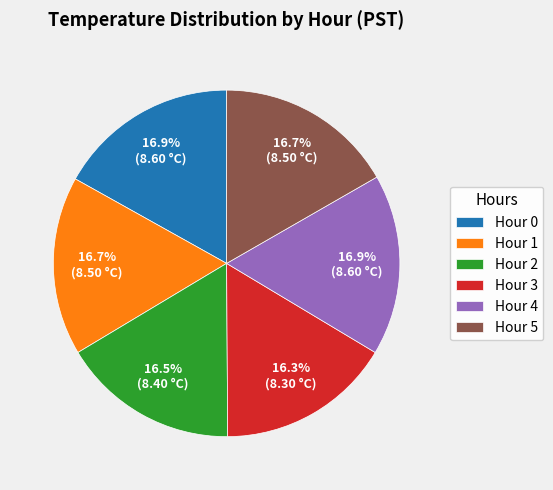

What is the ratio of the value at Hour 4 to the value at Hour 5?

1.0